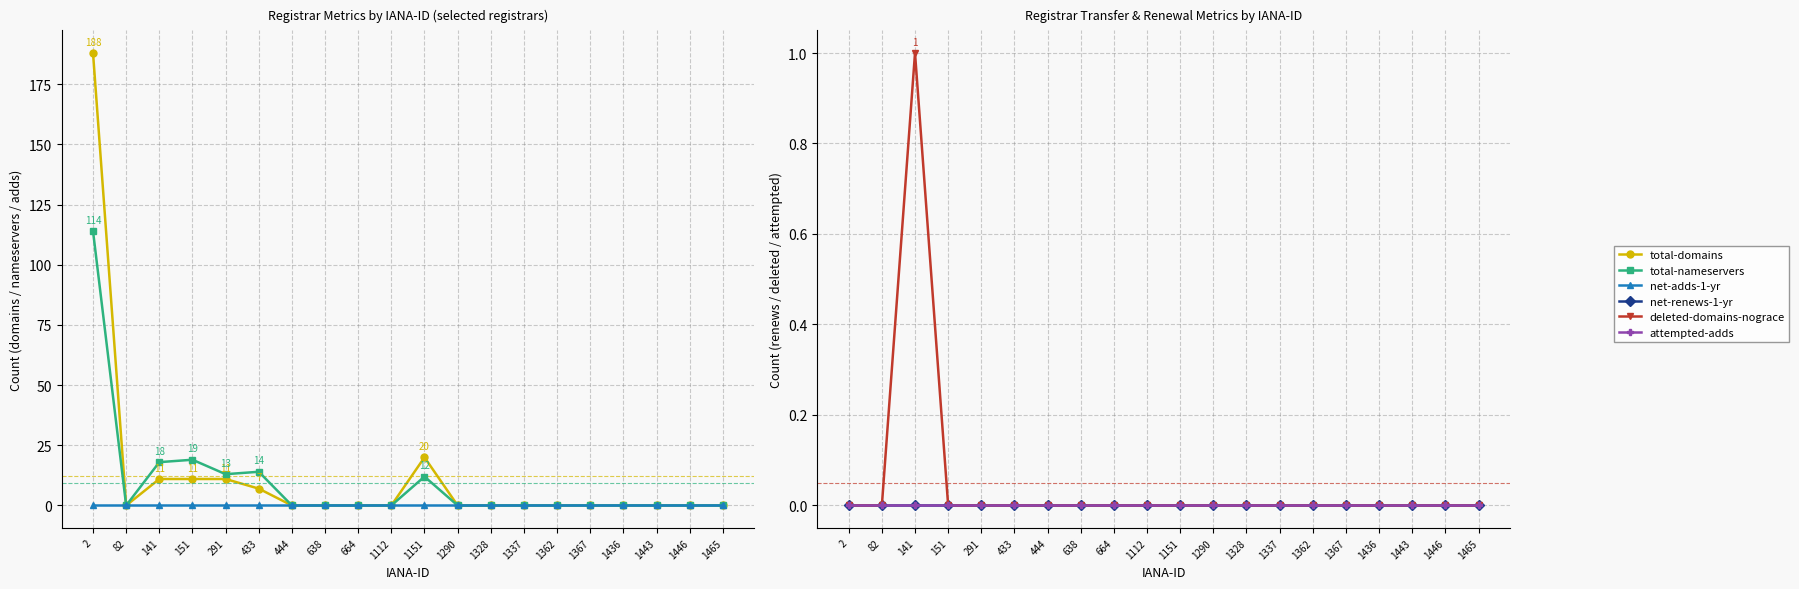

Is it true that net-renews-1-yr equals 0 at 1290?

True